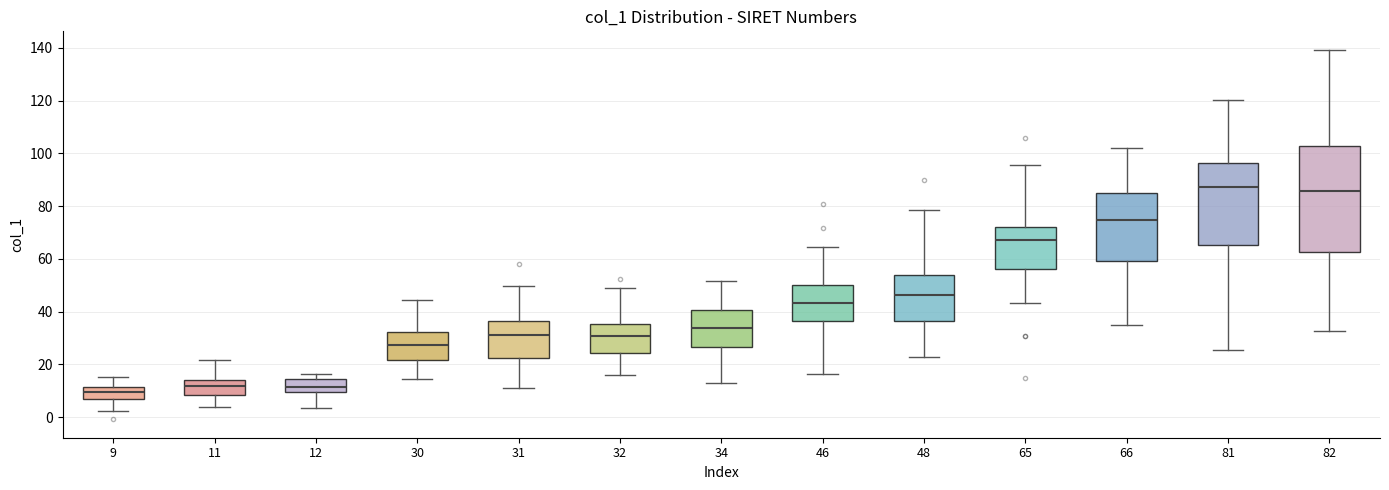

Comparing the boxes themselves (not the whiskers), which one is the tallest?

82